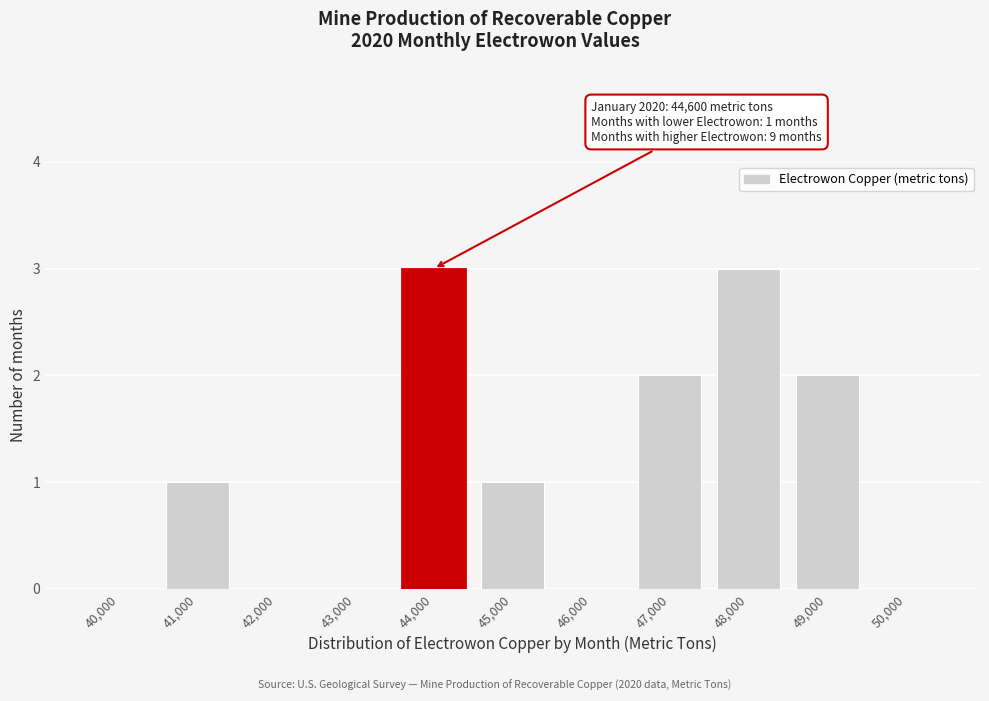

Reading right to left, list all the values displayed in this chart.

50,000=0	49,000=2	48,000=3	47,000=2	46,000=0	45,000=1	44,000=3	43,000=0	42,000=0	41,000=1	40,000=0